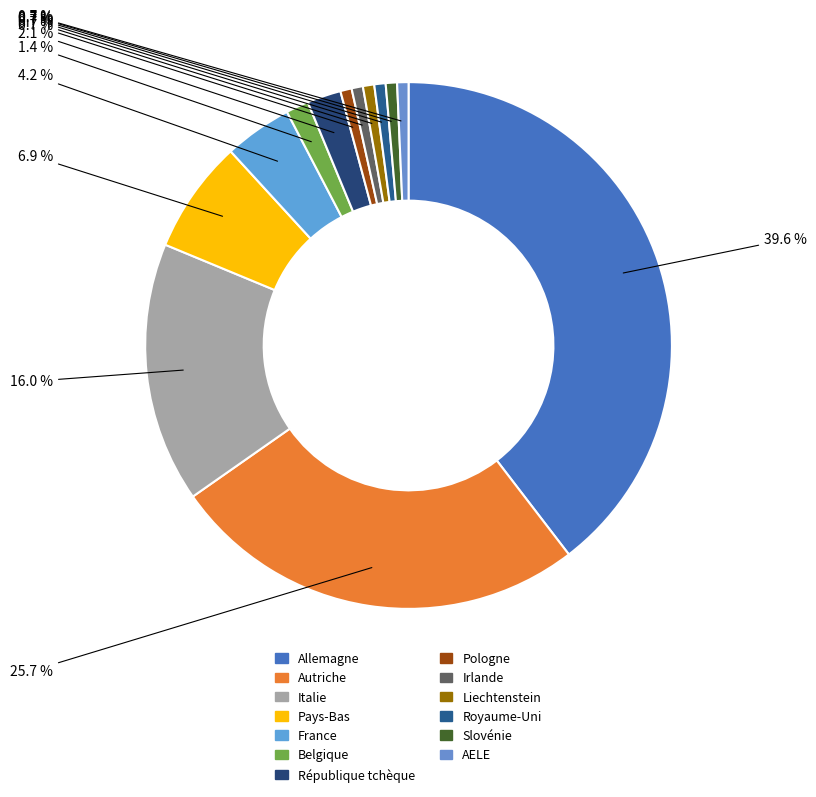

To the nearest percent, what is the combined percentage of AELE and République tchèque?

3%